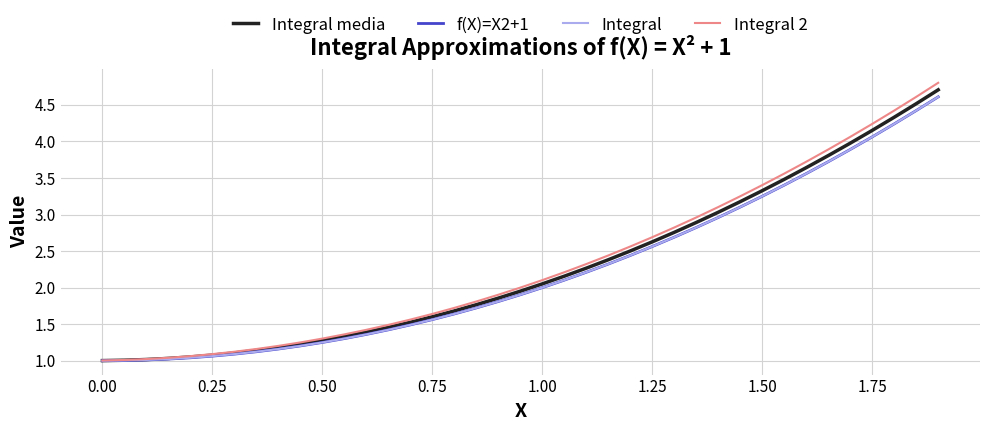

Is this an area chart (filled region under the line)?

No